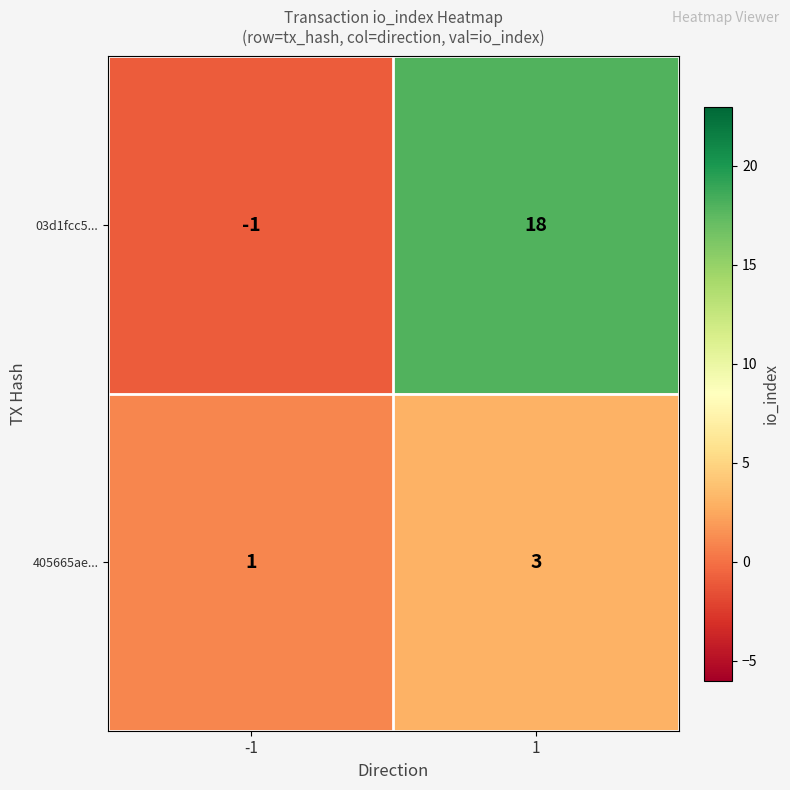

Which series has the widest spread of values?

03d1fcc5...